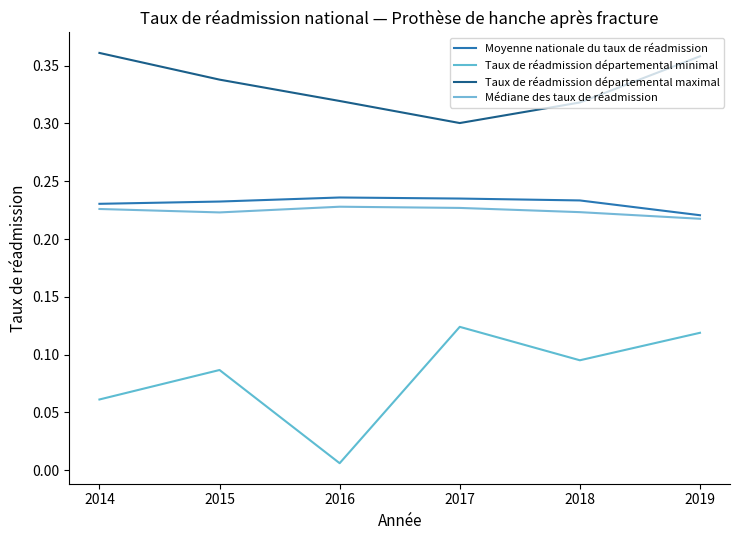

Does the chart have visible grid lines?

No